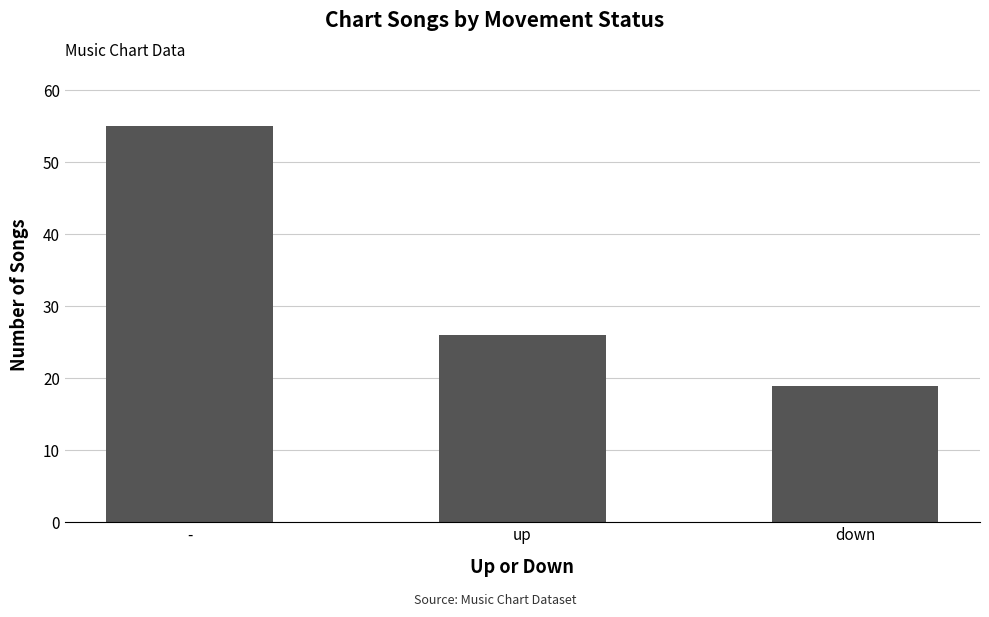

What is the ratio of the value at - to the value at down?

2.9